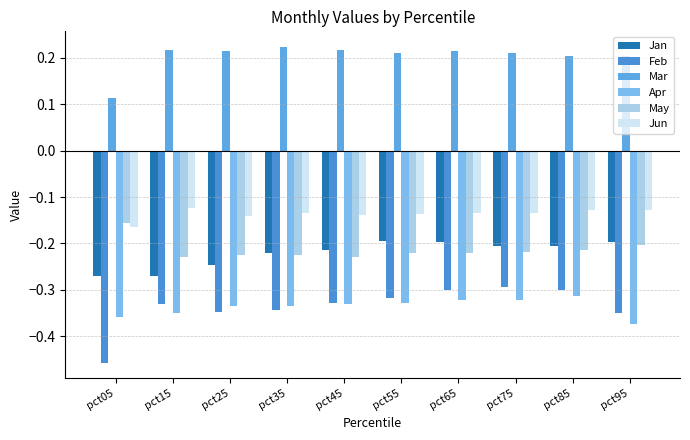

How many groups of bars are there?

10